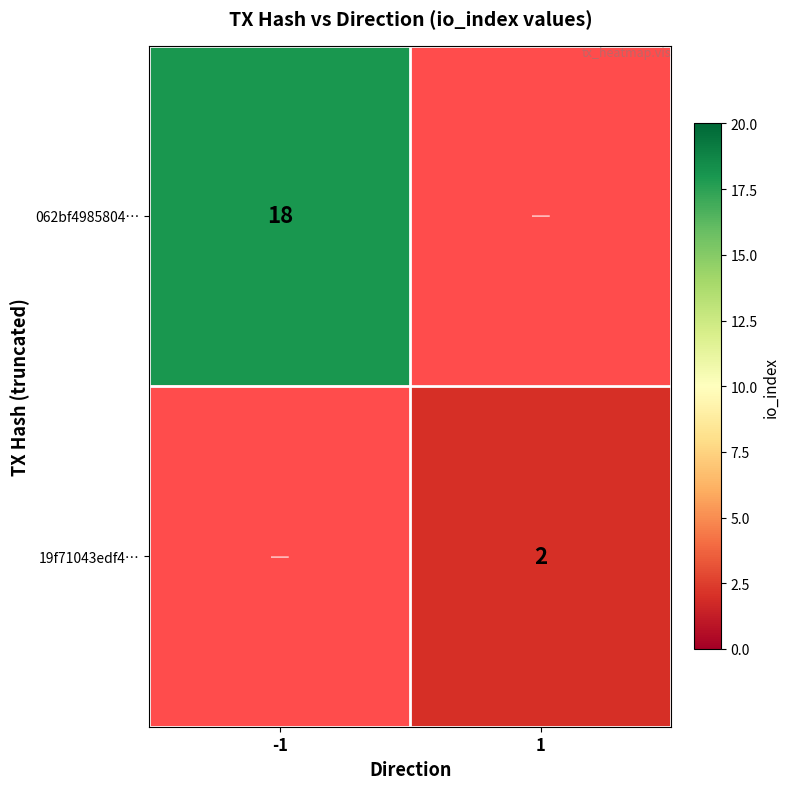

True or false: 19f71043edf4… has a value of 1 at 1.

False